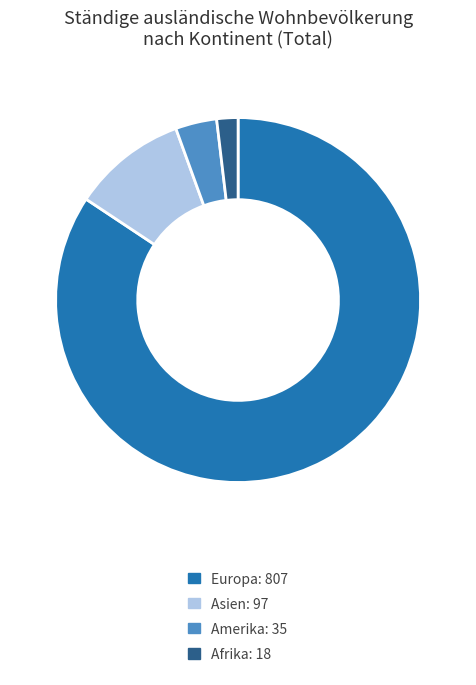

Which category accounts for the majority?

Europa: 807